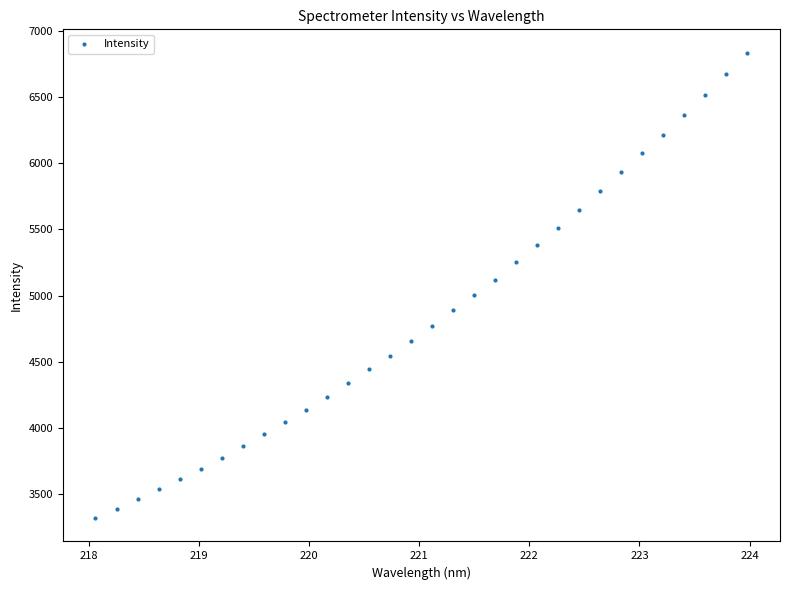

What is the range of X values (max minus min)?

5.9